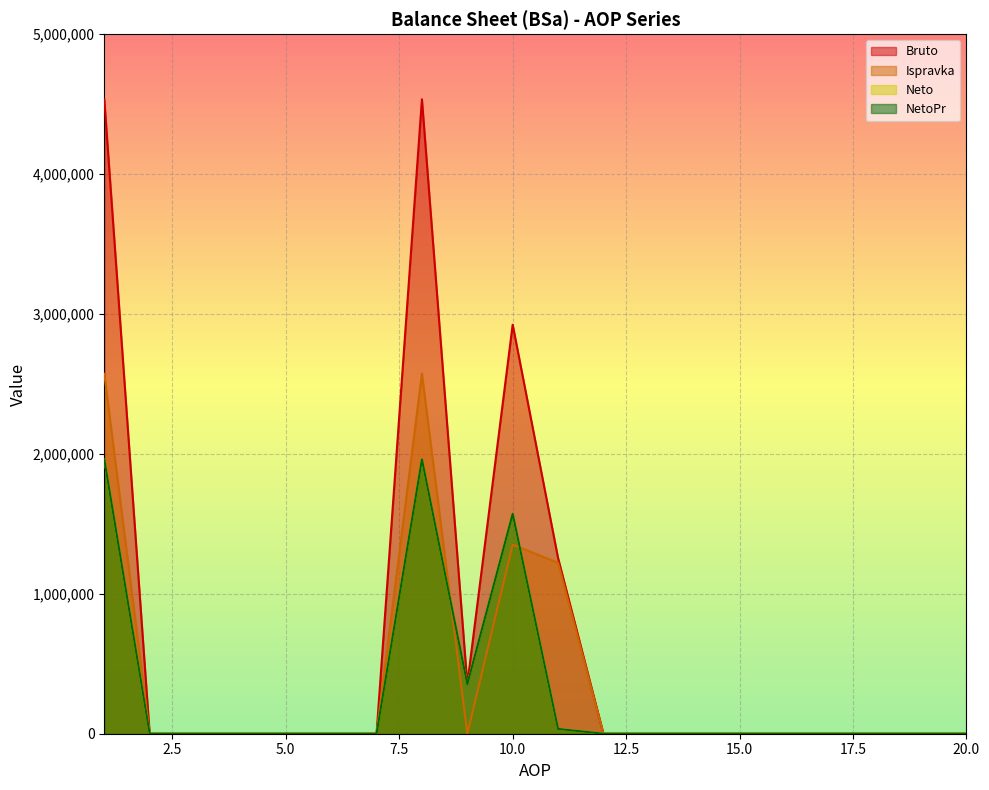

The value of Bruto at 1 is 2026524. True or false?

False